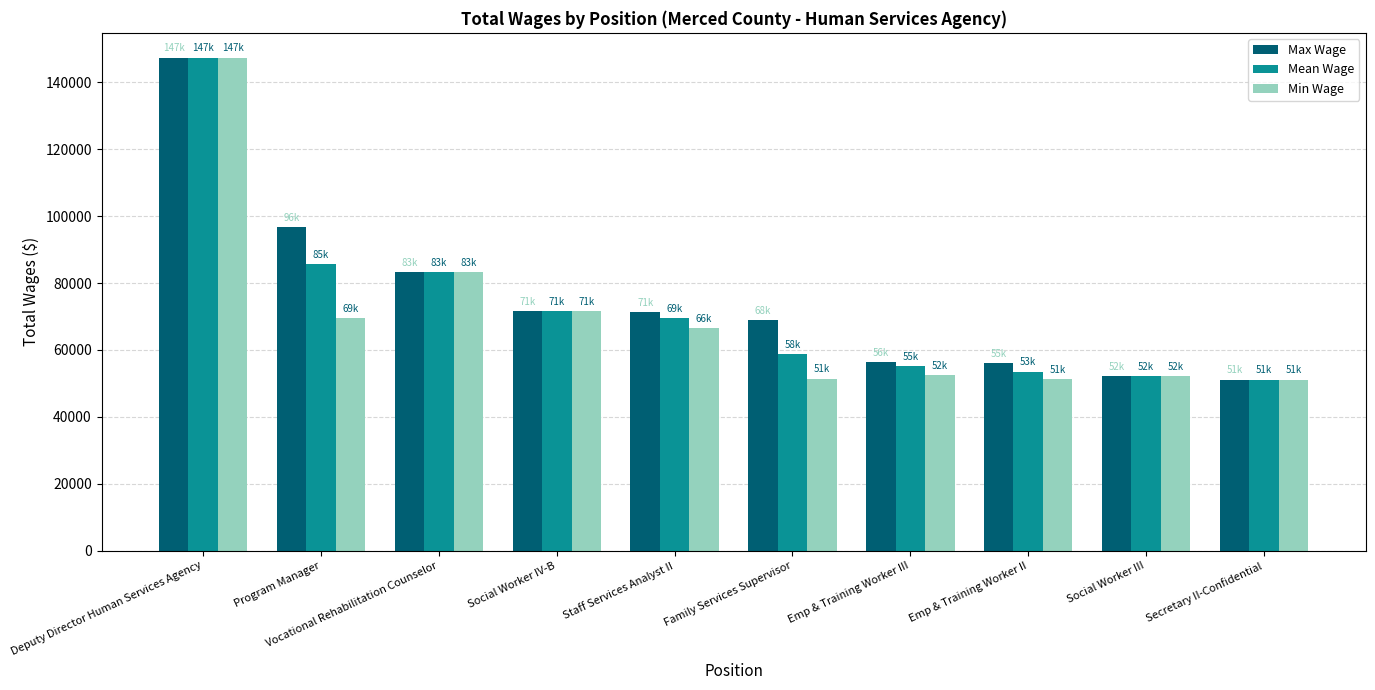

What is the average value of the Max Wage series?

75541.0